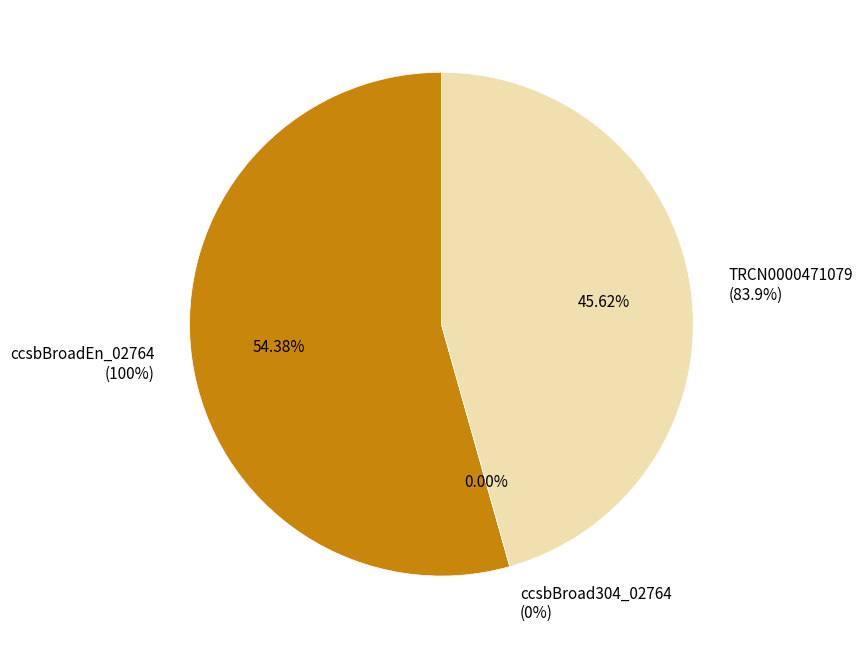

How many segments does this pie chart have?

3